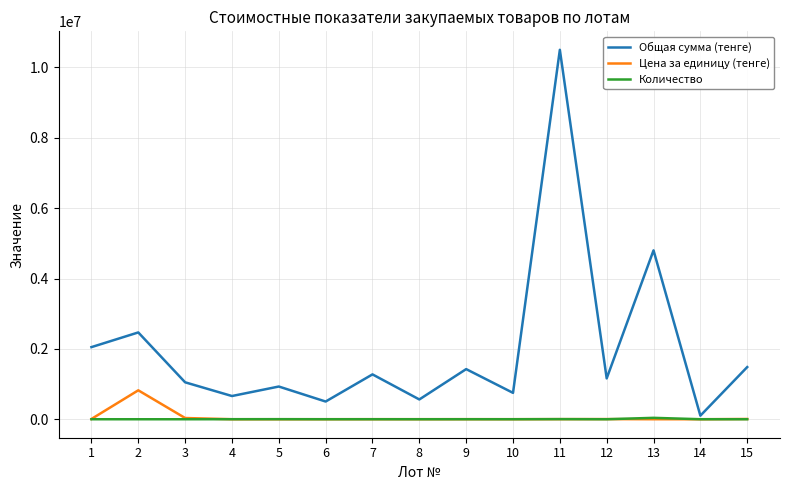

What is the maximum value for Цена за единицу (тенге)?

822505.0